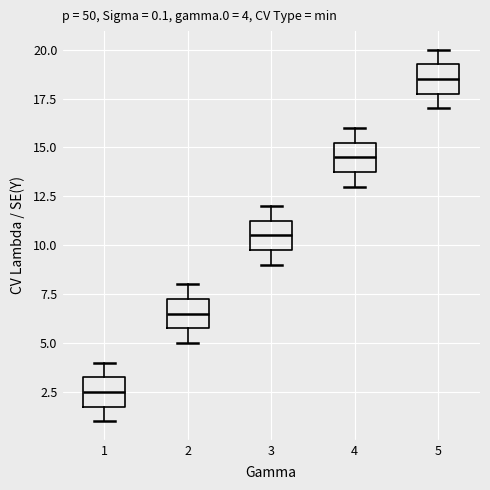

Which box's median line is the lowest?

1